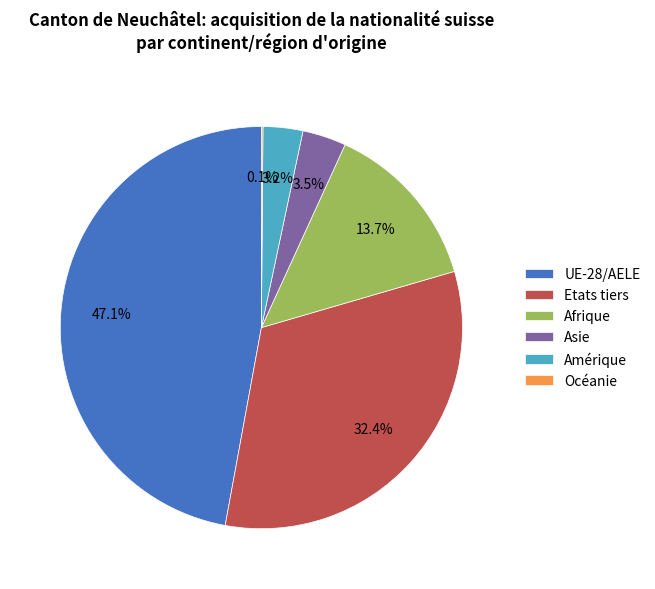

Which category has the biggest portion of the pie?

UE-28/AELE